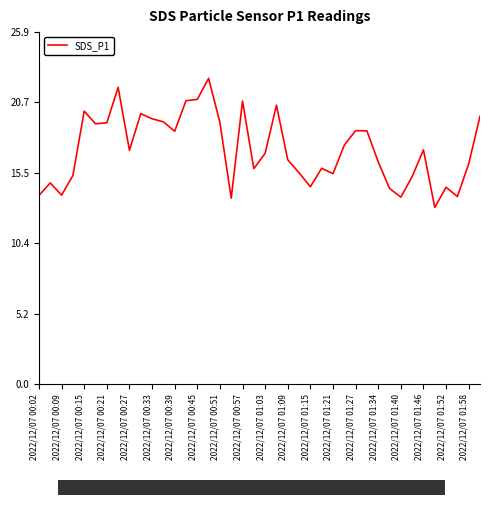

What is the difference between the maximum and minimum values?

9.5